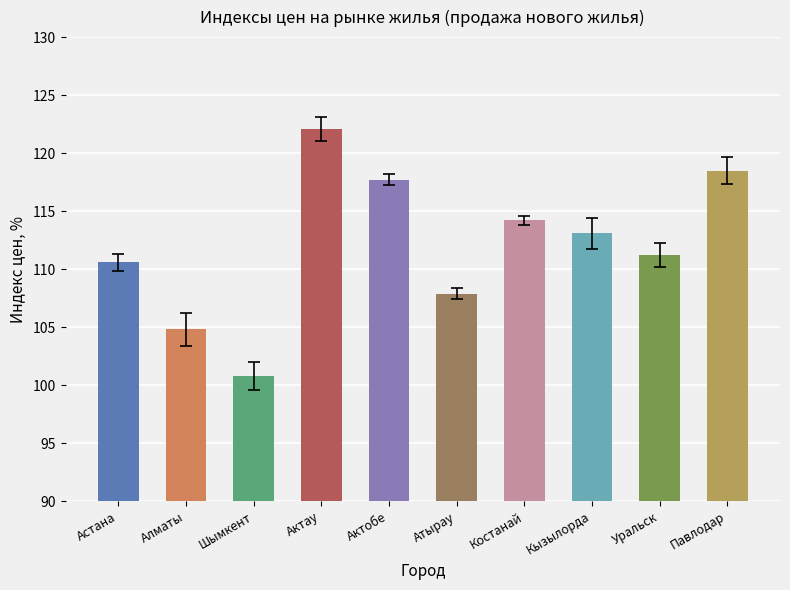

What is the change in value from Актау to Павлодар?

-3.6